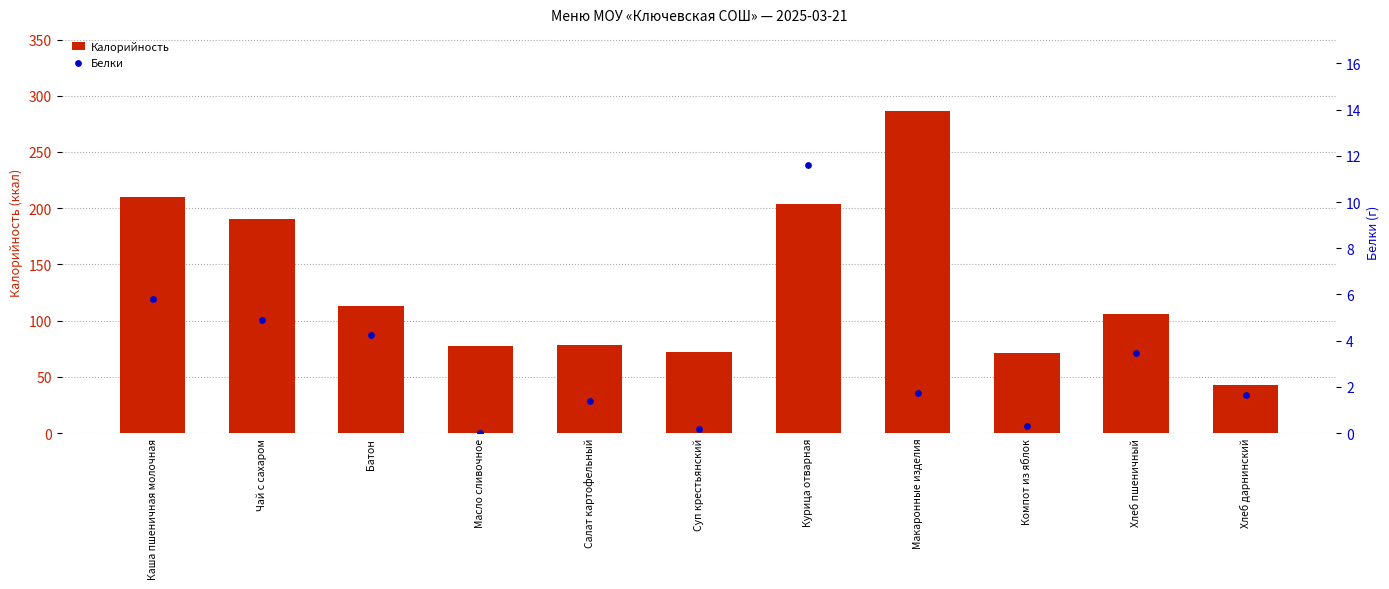

At which category is the sum across all series the highest?

Макаронные изделия